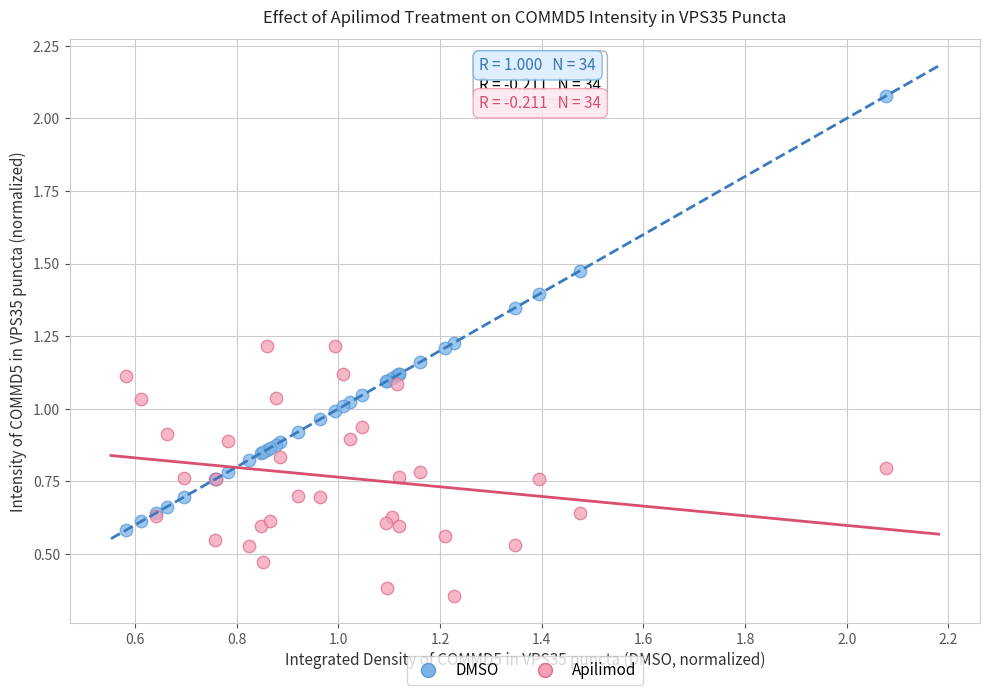

Which series contains the lowest Y value?

Apilimod